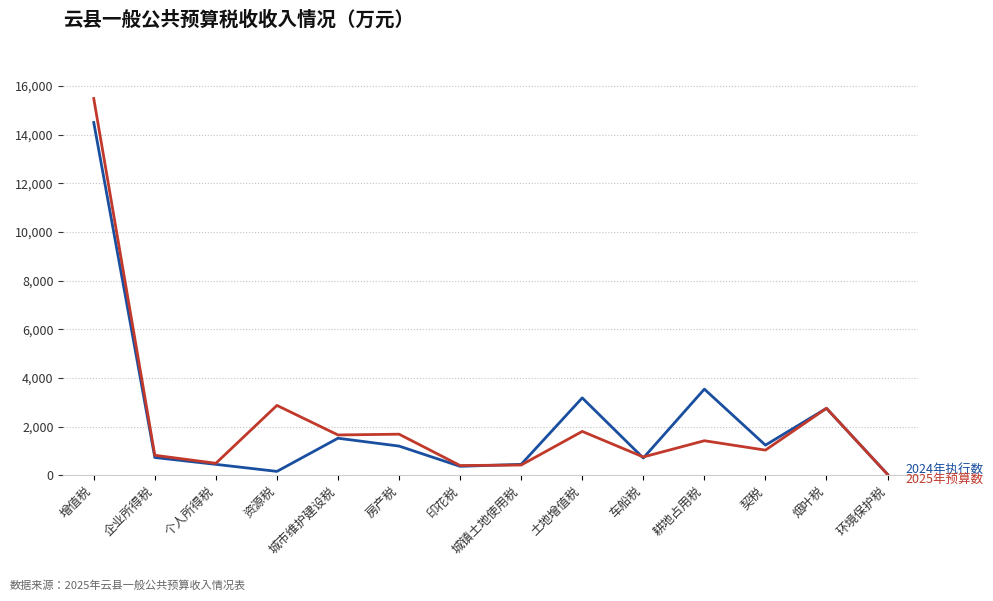

What is the total value across all series at 烟叶税?

5499